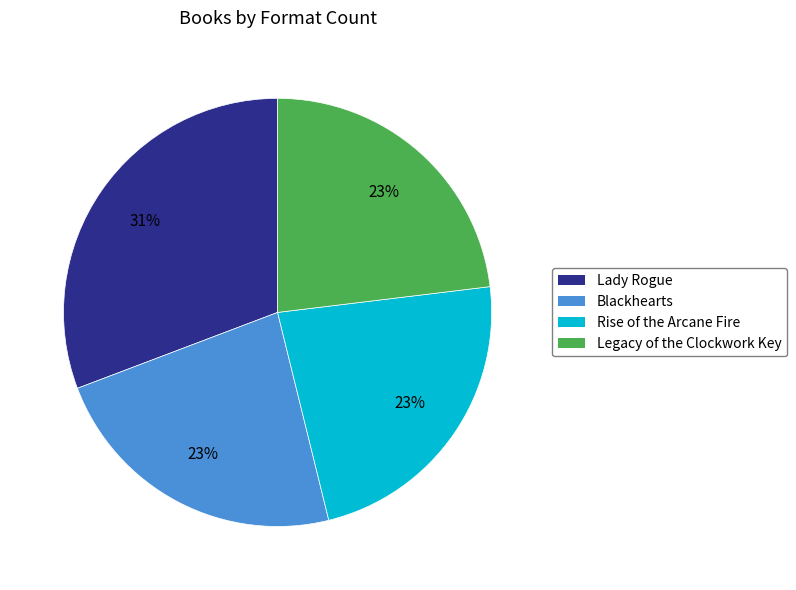

Which category has the biggest portion of the pie?

Lady Rogue